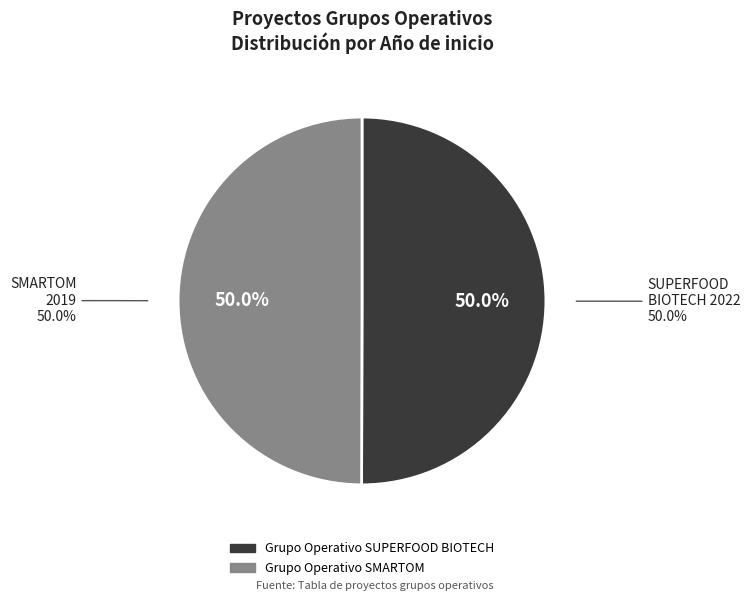

Combined, do Grupo Operativo SMARTOM and Grupo Operativo SUPERFOOD BIOTECH account for over 50%?

Yes